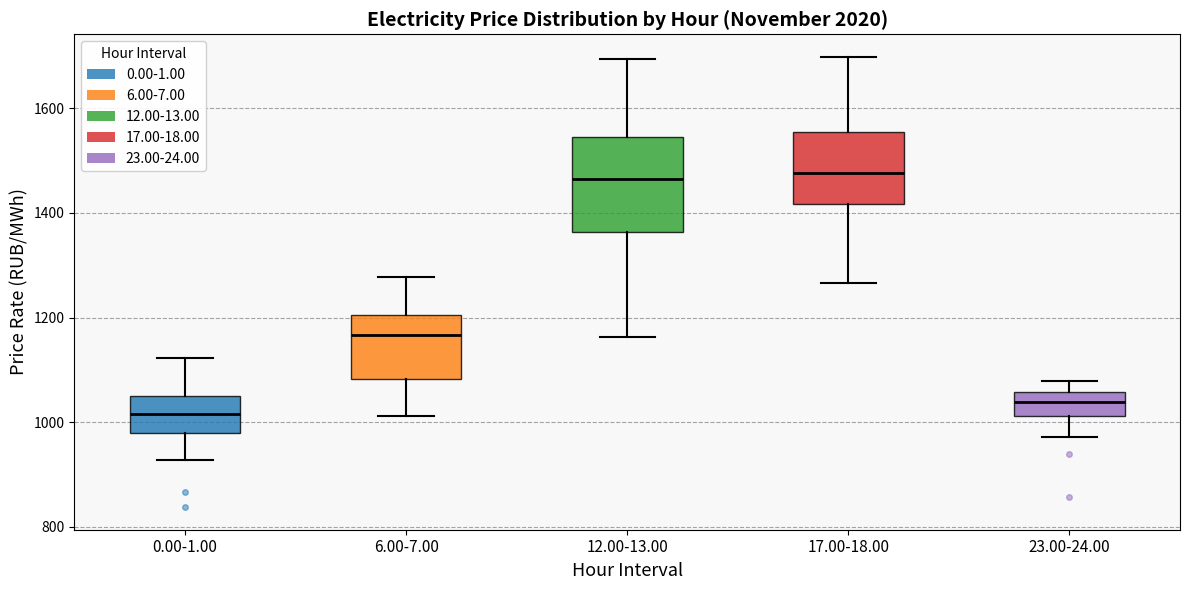

Comparing the boxes themselves (not the whiskers), which one is the tallest?

12.00-13.00